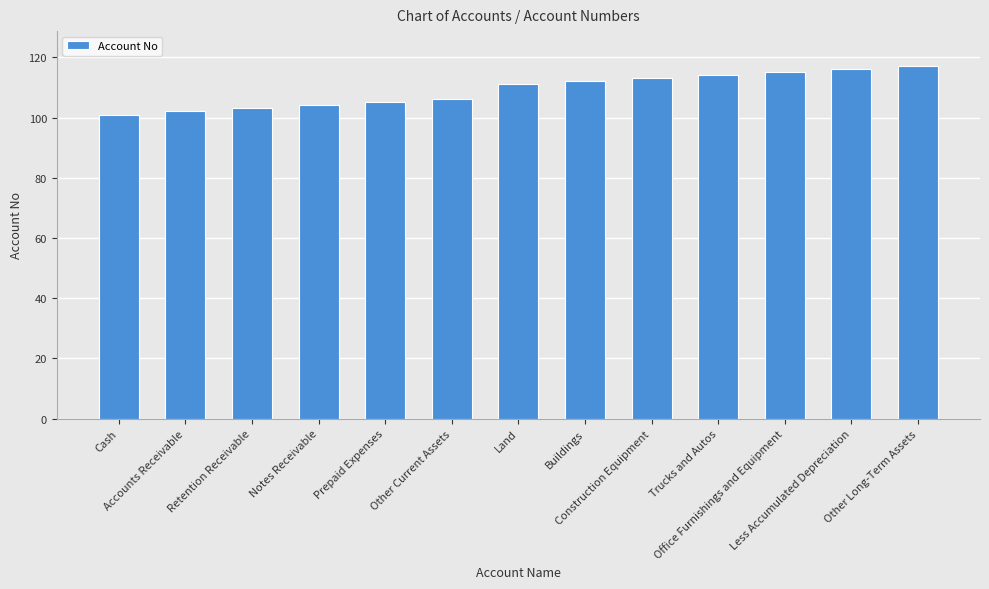

What is the difference between the maximum and minimum values?

16